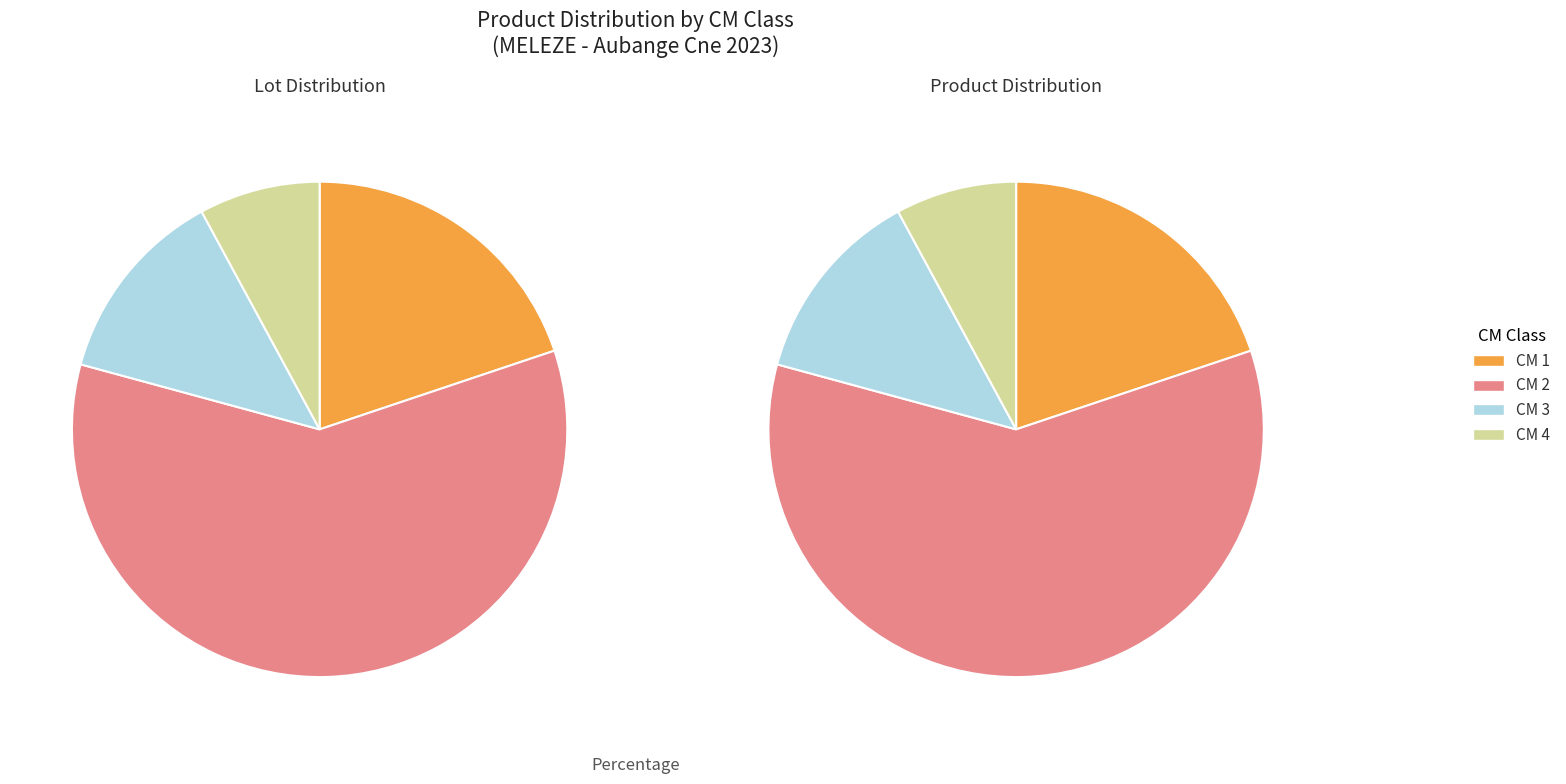

Does any single category account for the majority?

Yes